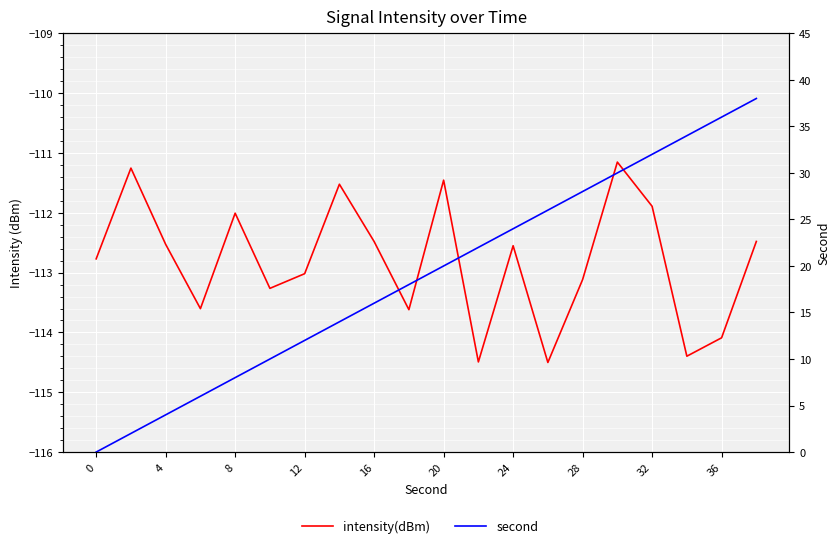

True or false: second has more than 2 interior local peaks.

False